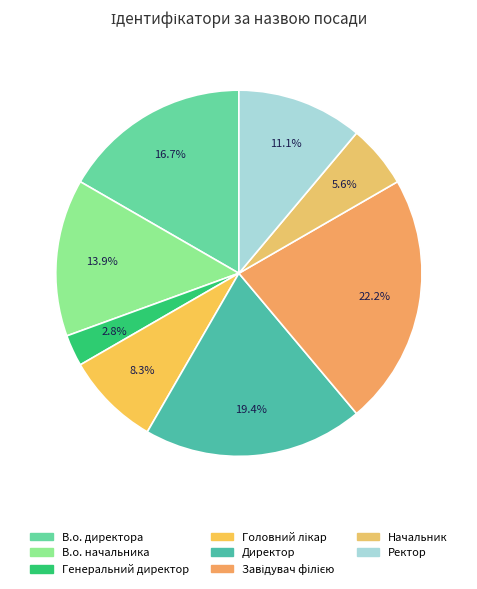

To the nearest percent, what portion does Начальник represent?

6%